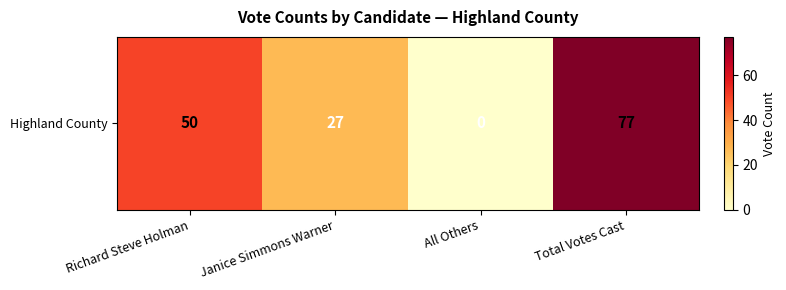

Rank the categories by value from highest to lowest.

Total Votes Cast, Richard Steve Holman, Janice Simmons Warner, All Others